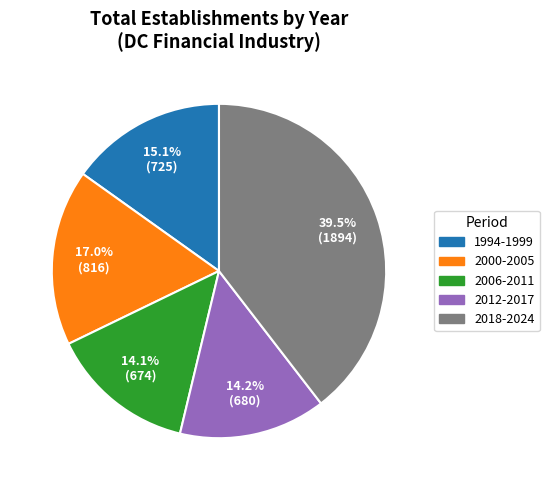

What portion of the pie excludes 2012-2017?

85.8%